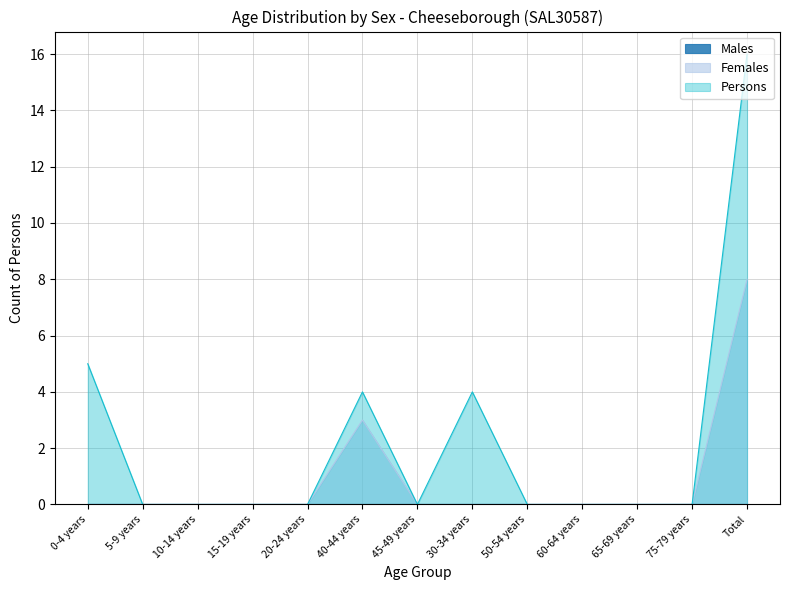

Reading right to left, transcribe all the data shown in this chart.

Females: 8	0	0	0	0	0	0	3	0	0	0	0	0
Persons: 16	0	0	0	0	4	0	4	0	0	0	0	5